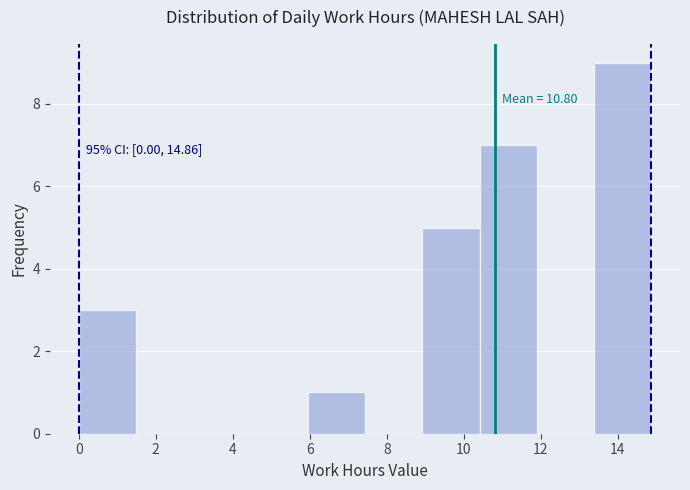

Over which range of the x-axis is the bar tallest?

13.4 to 14.8